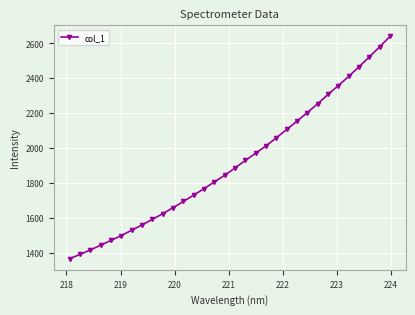

What is the maximum value shown in the chart?

2637.8